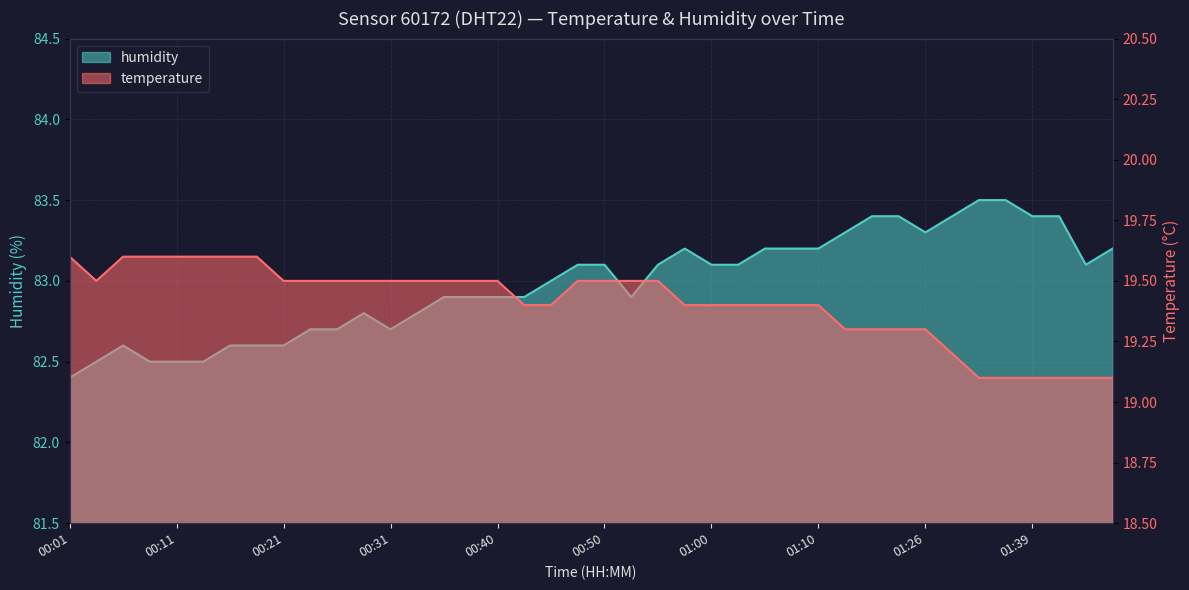

At which category does the chart reach its peak across all series?

01:34